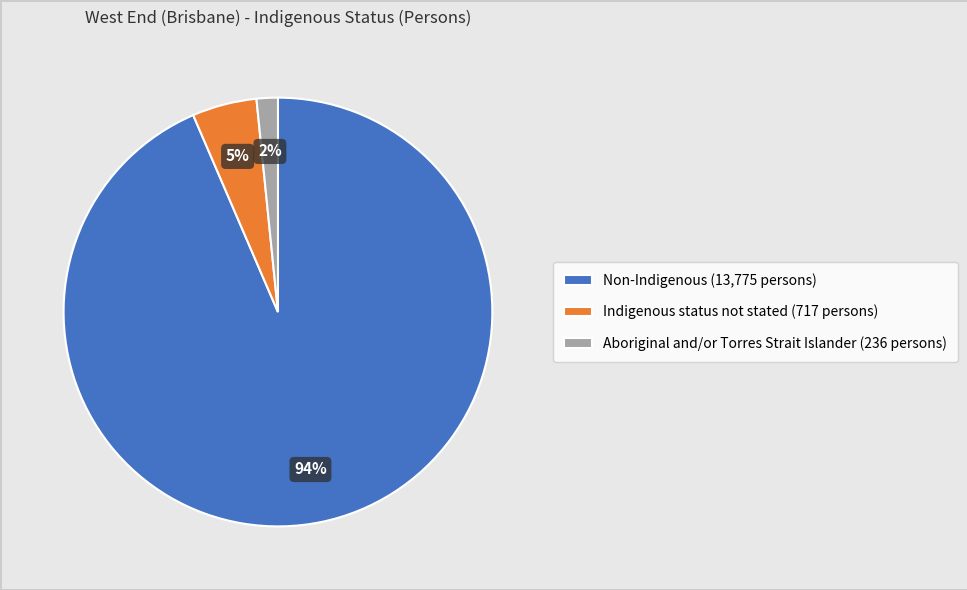

Which slice is the smallest?

Aboriginal and/or Torres Strait Islander